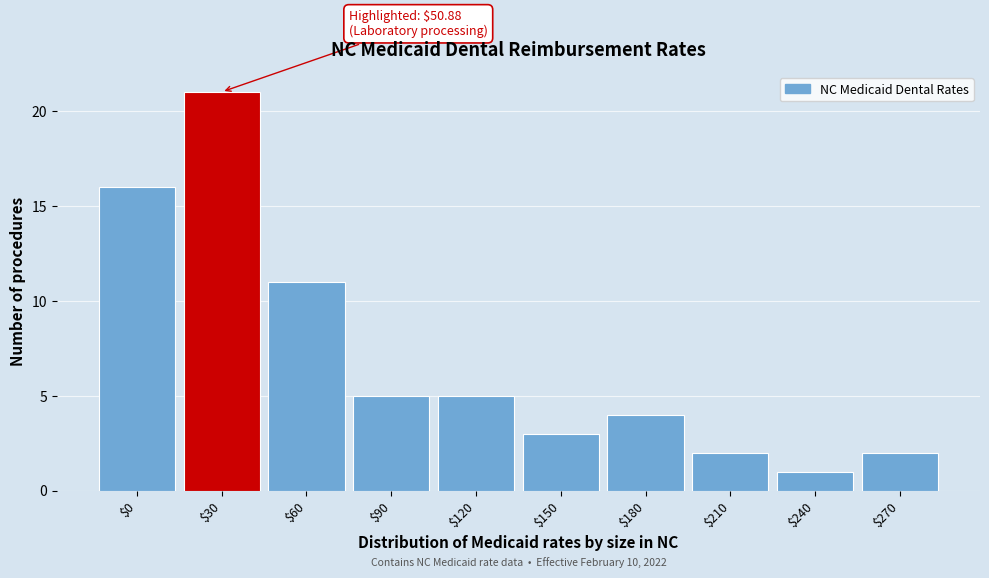

Reading left to right, what are all the values shown in this chart?

16	21	11	5	5	3	4	2	1	2